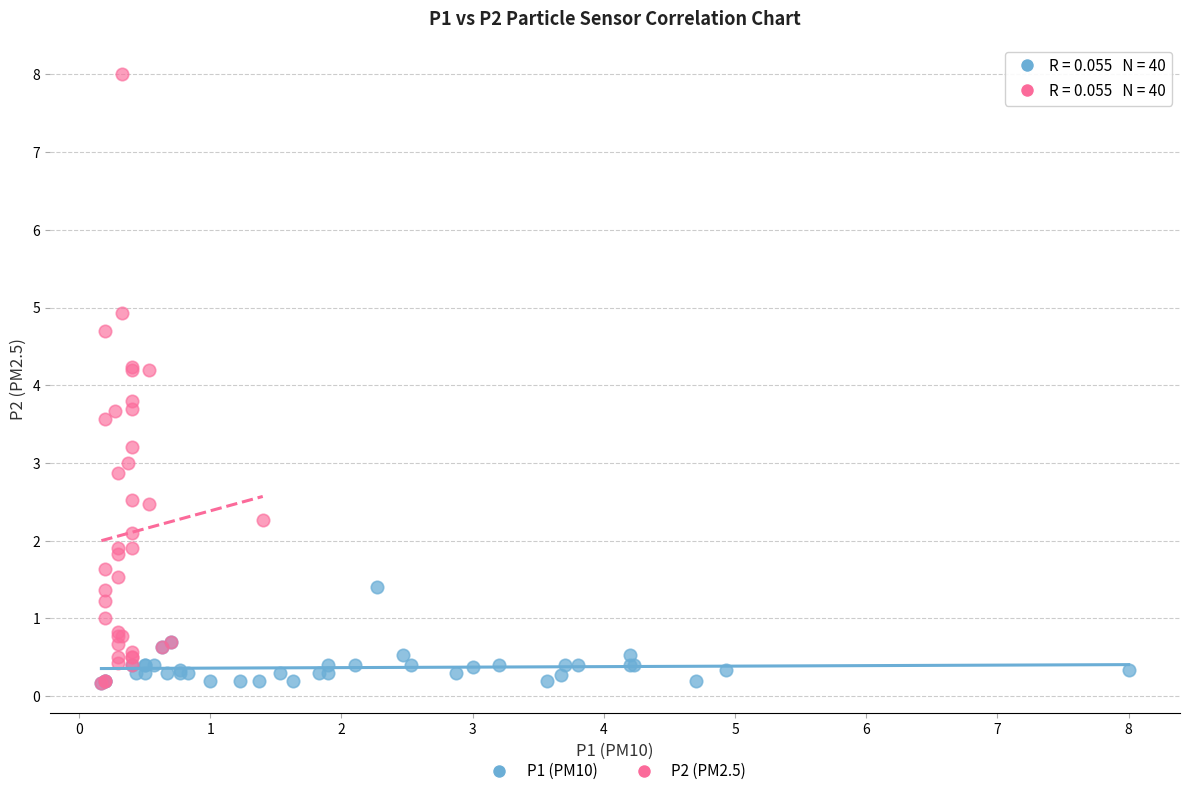

Which series contains the highest Y value?

P2 (PM2.5)